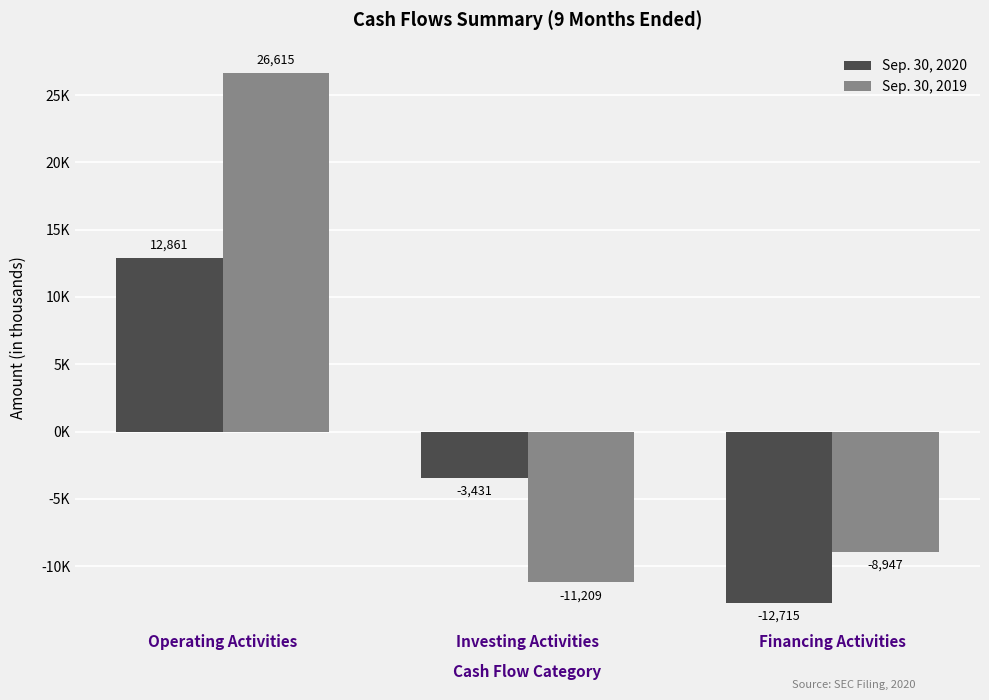

Reading left to right, extract all data points from this chart.

Sep. 30, 2020: 12861	-3431	-12715
Sep. 30, 2019: 26615	-11209	-8947